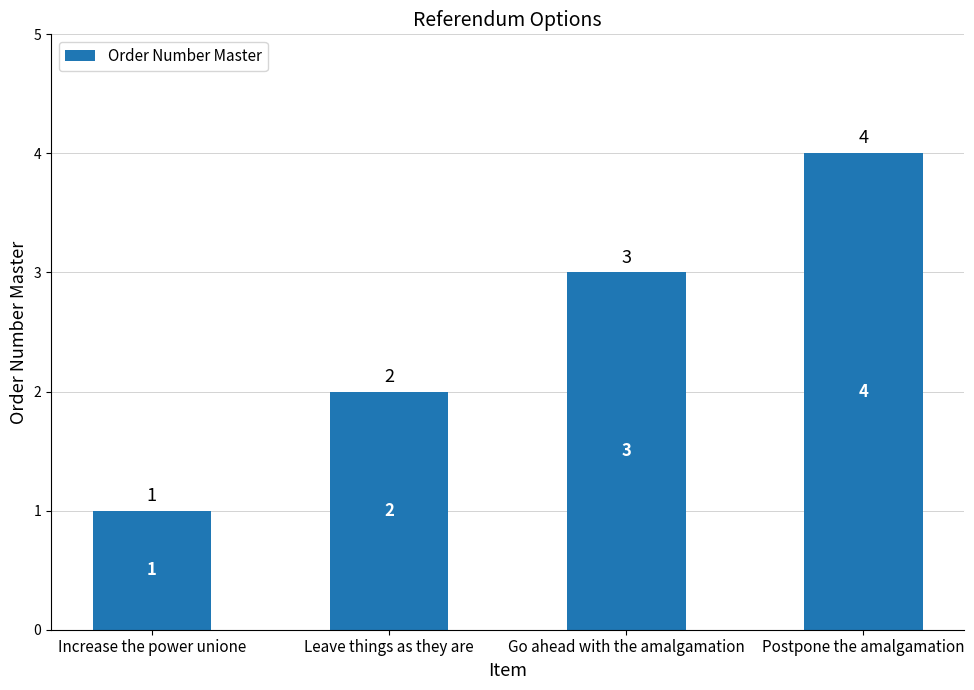

What is the value of the 3rd bar from the left?

3